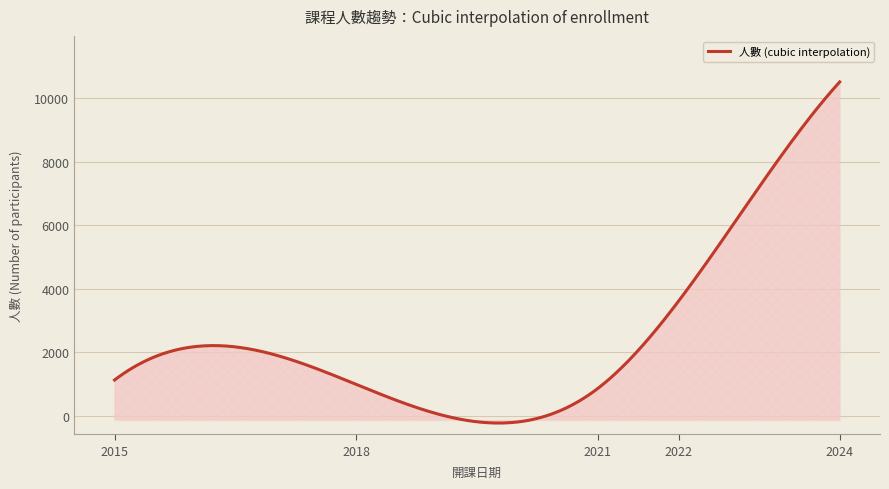

What is the minimum value shown in the chart?

-229.7